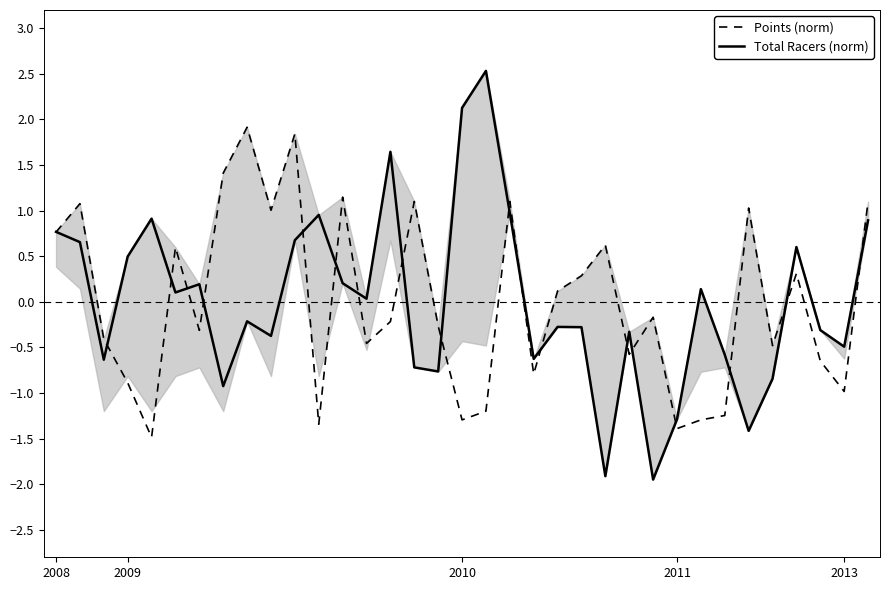

At how many categories does at least one series exceed 0?

25